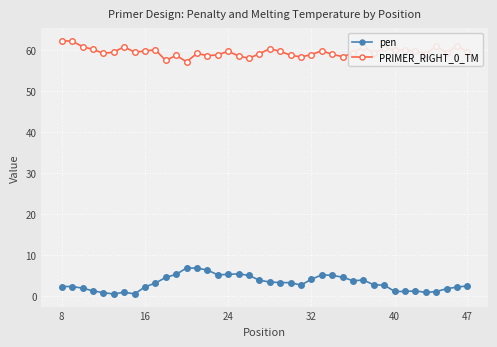

What is the average value of the PRIMER_RIGHT_0_TM series?

59.6